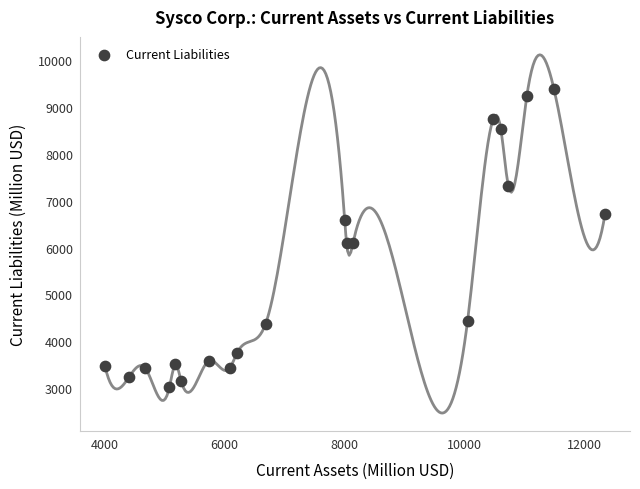

What is the range of X values (max minus min)?

8346